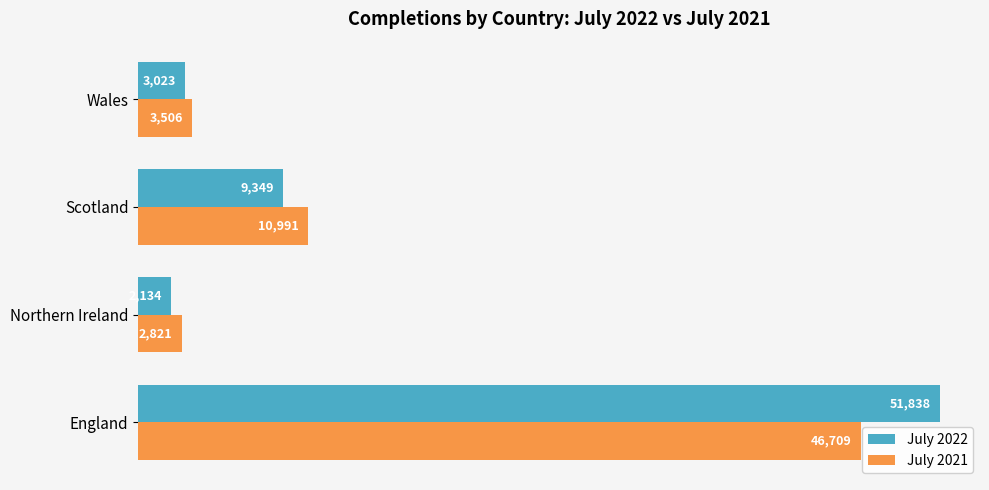

What is the smallest value displayed?

2134